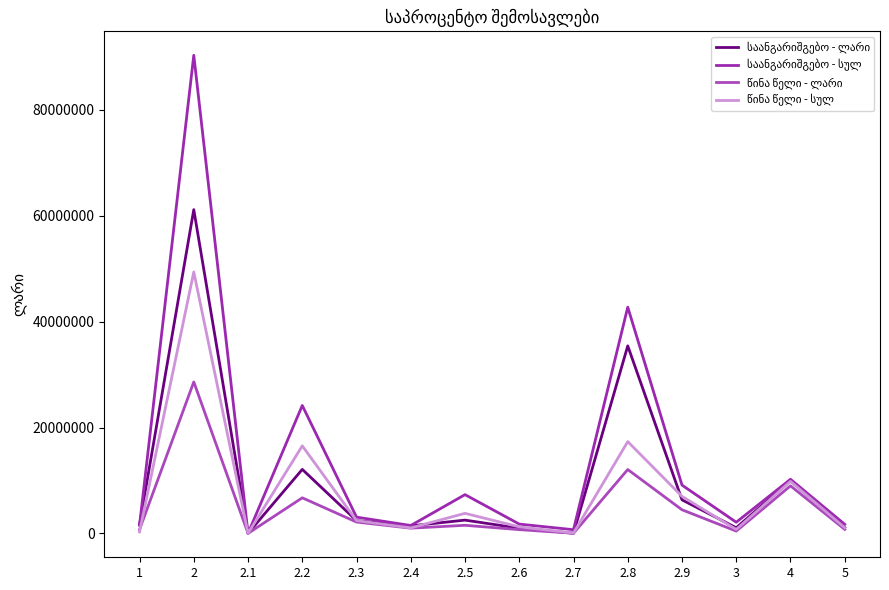

How many values in the წინა წელი - ლარი series are below 1523878?

7